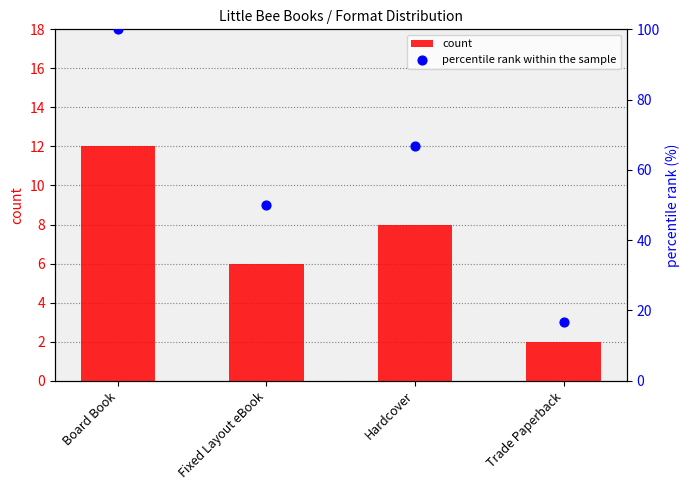

Which series contains the lowest Y value?

count